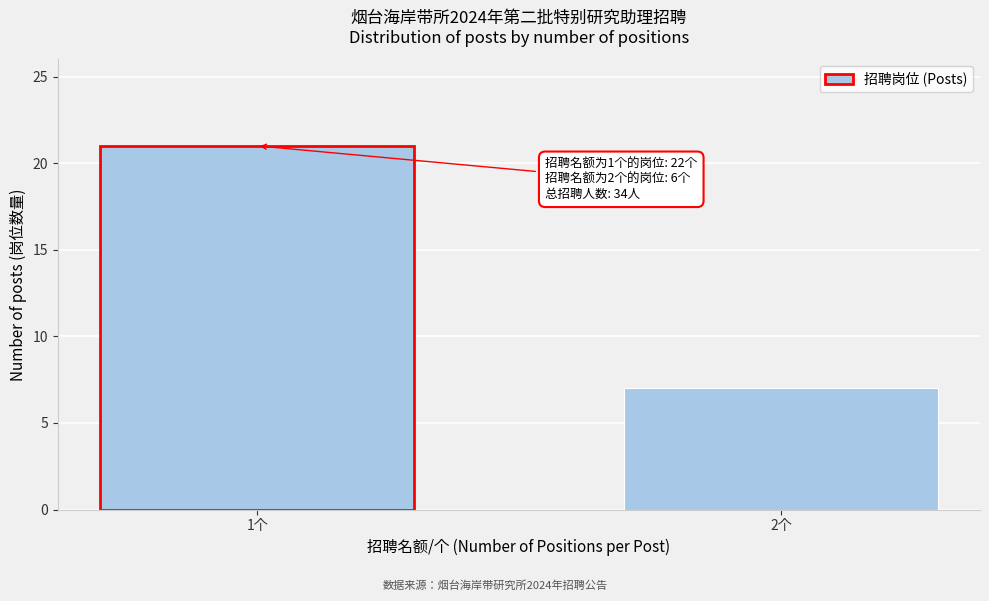

Reading left to right, list all the values displayed in this chart.

21	7